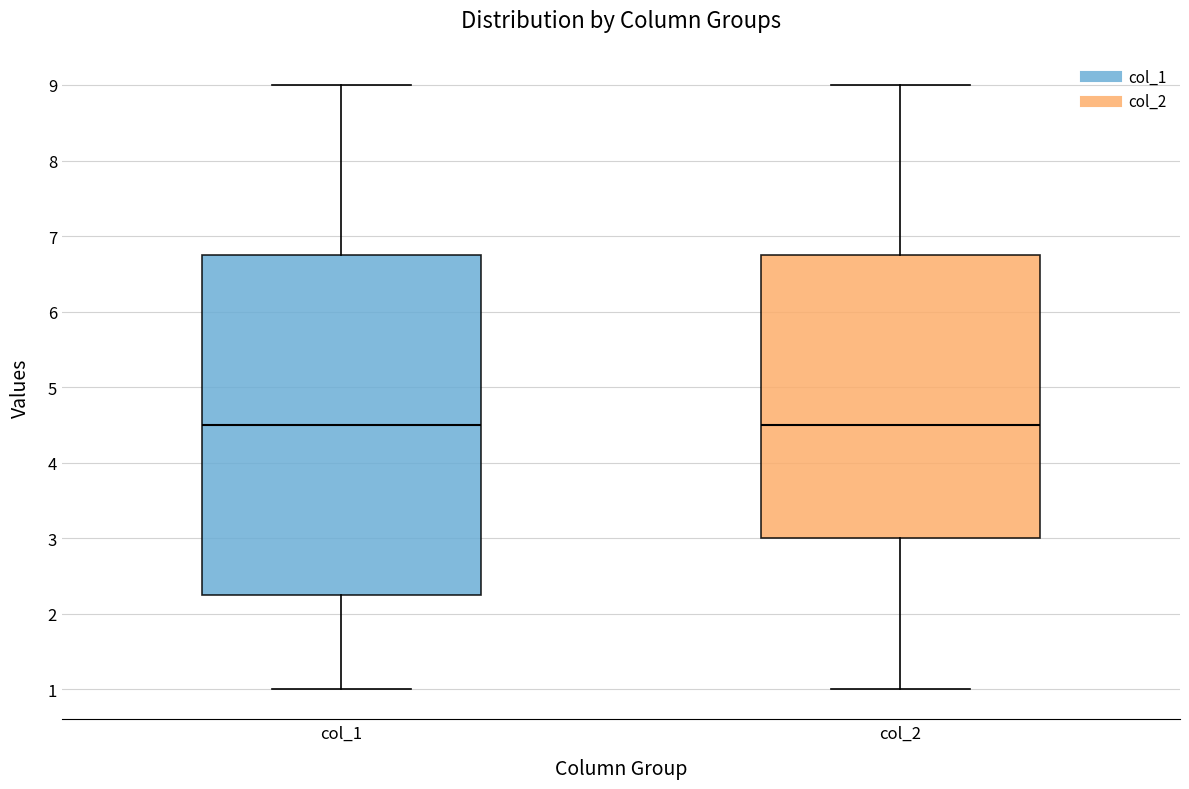

Which box is the tallest, from its lower edge to its upper edge?

col_1